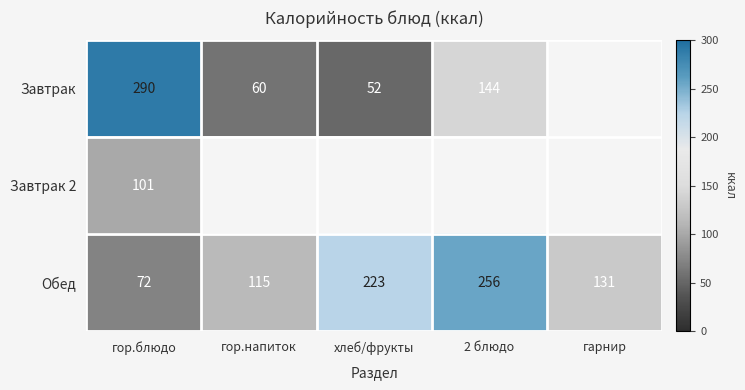

At which label does Обед first exceed 131?

хлеб/фрукты